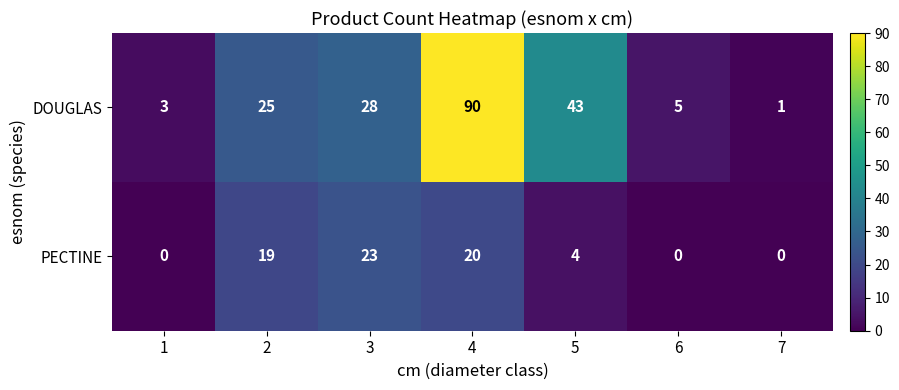

At 5, list the series in order from smallest to largest.

PECTINE, DOUGLAS